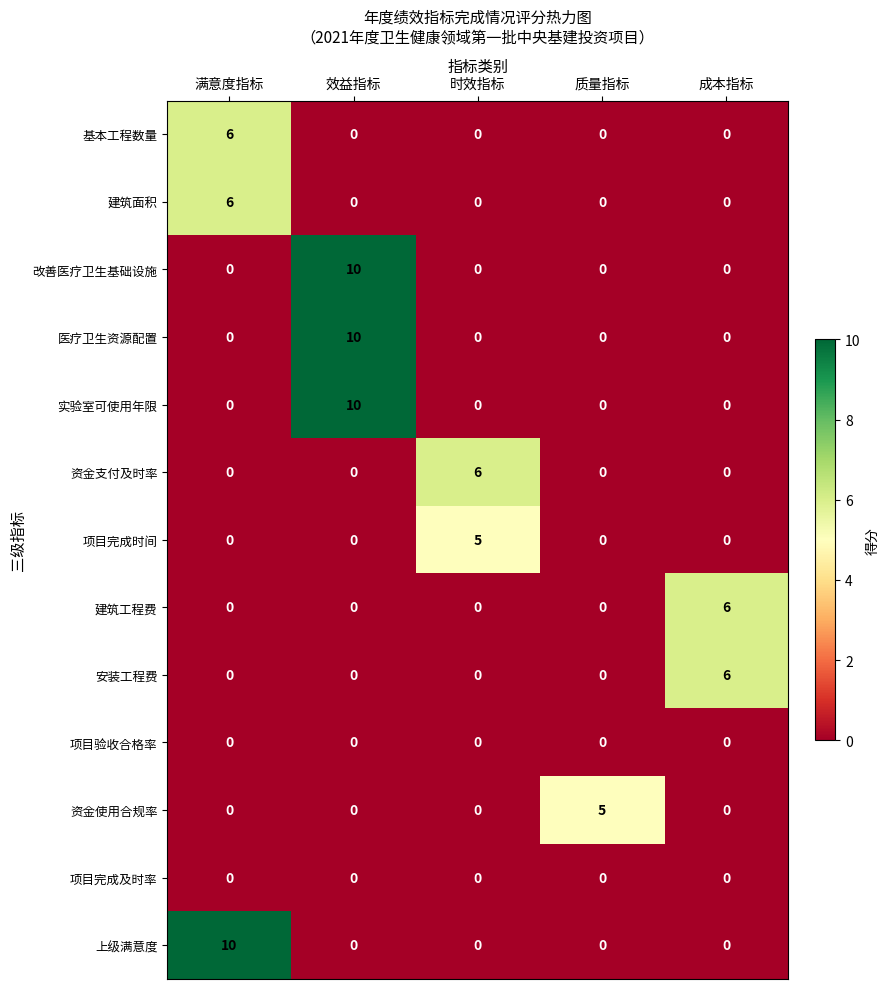

What is the sum of the 资金支付及时率 values at 质量指标 and 时效指标?

6